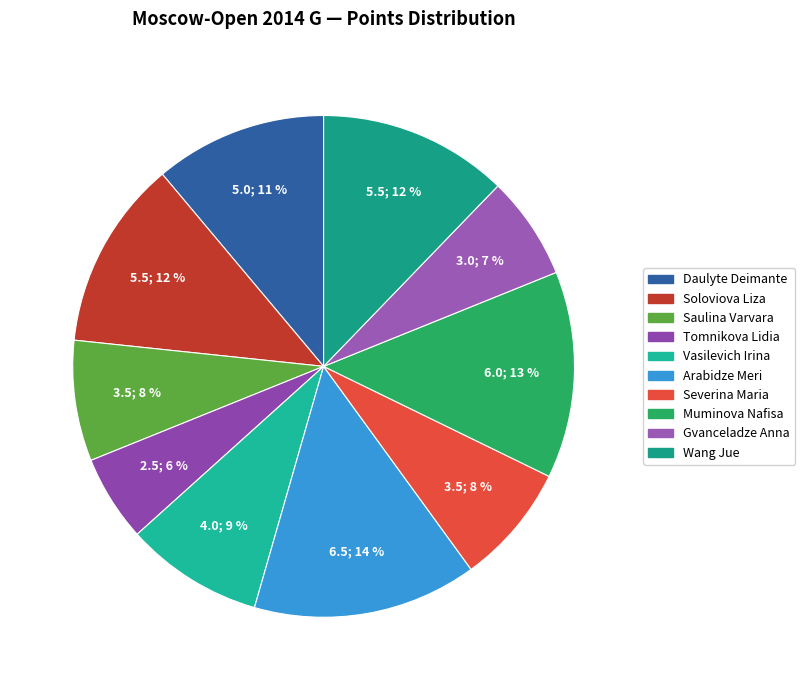

Approximately how many times larger is the value at Soloviova Liza compared to Saulina Varvara?

1.6